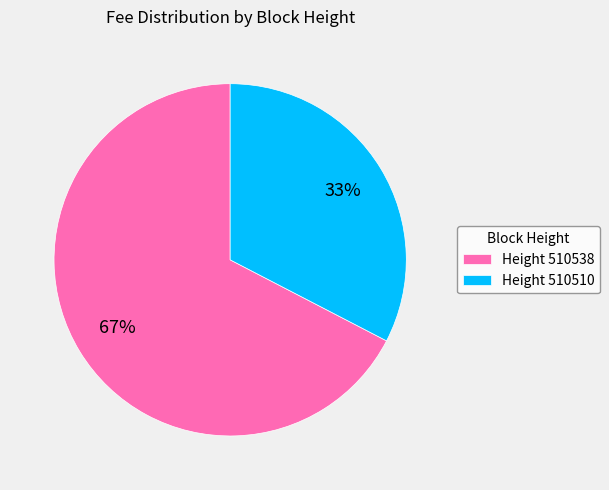

Between Height 510510 and Height 510538, which is larger?

Height 510538